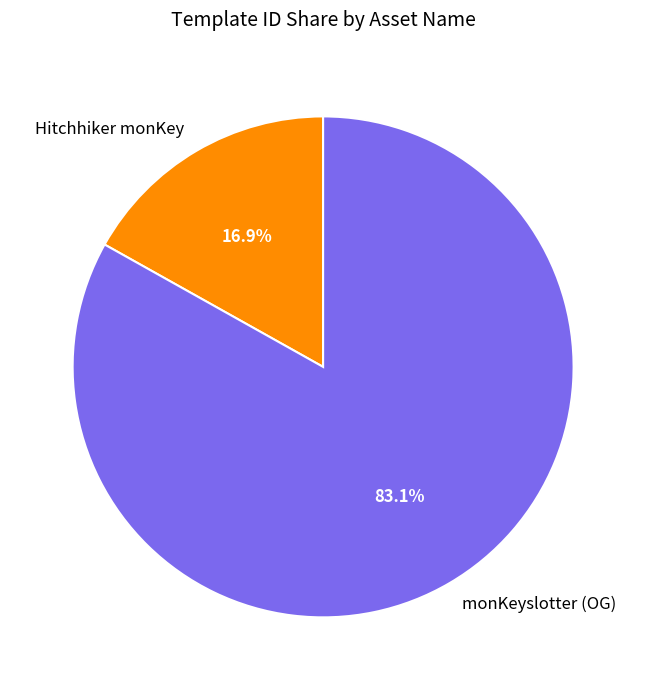

To the nearest percent, what portion does Hitchhiker monKey represent?

17%